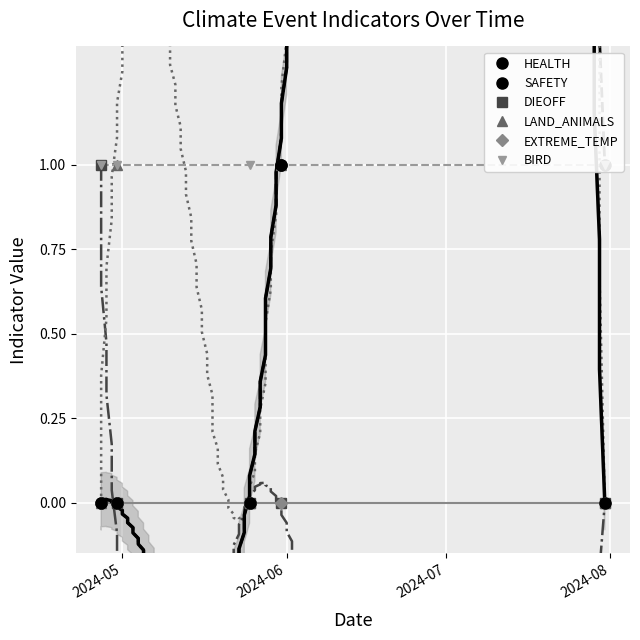

What is the label of the 1st point from the left?

2024-05